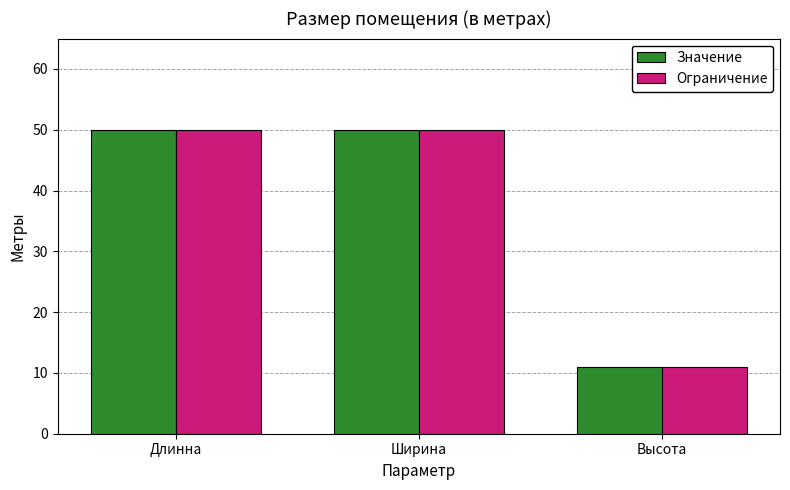

Reading left to right, extract all data points from this chart.

Значение: 50	50	11
Ограничение: 50	50	11